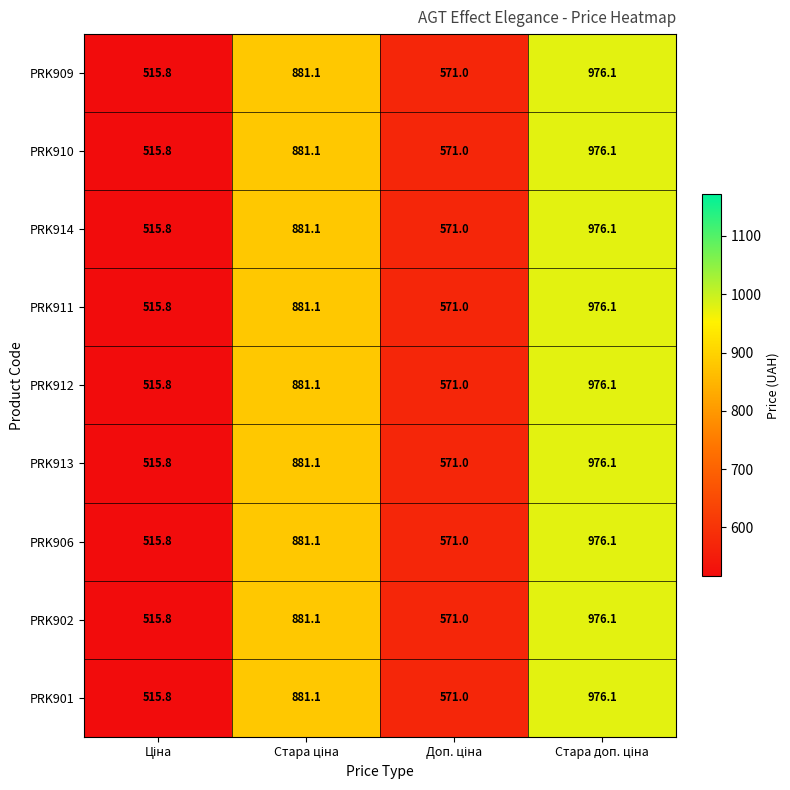

What is the minimum value shown in the chart?

515.8